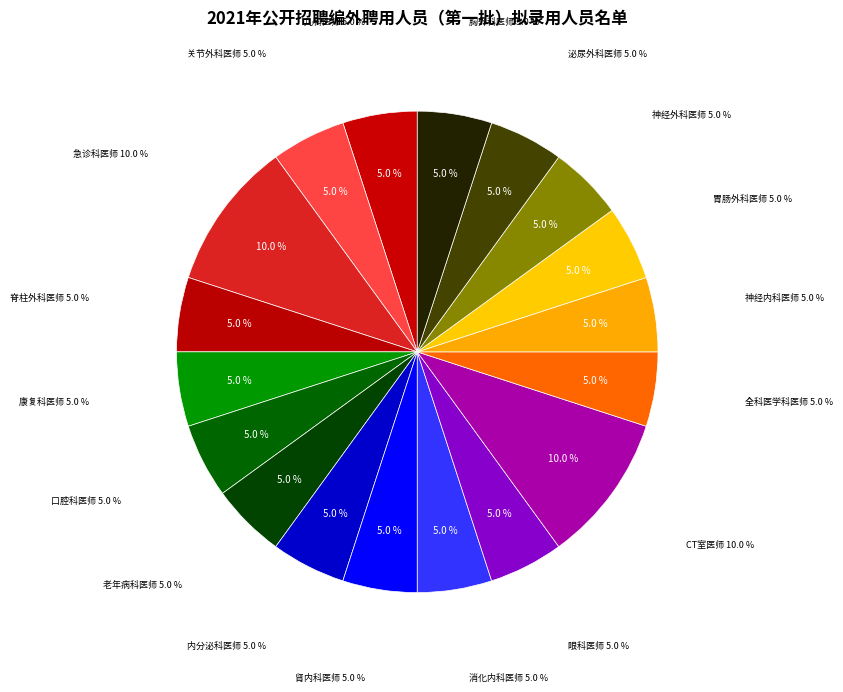

To the nearest percent, what portion does 儿科医师 represent?

5%